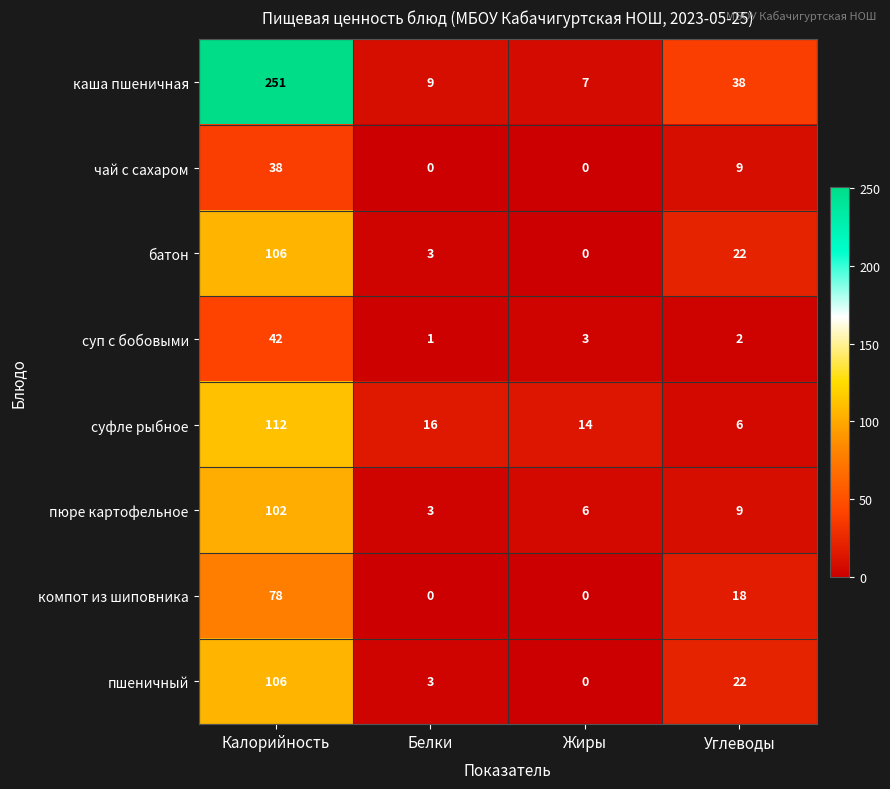

What is the average value of the батон series?

33